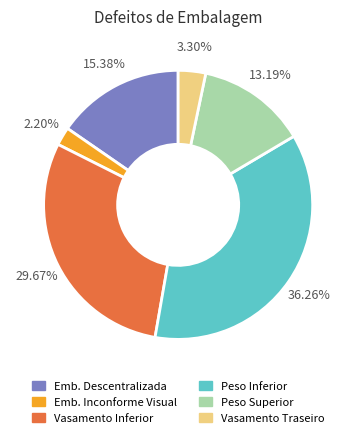

Approximately how many times larger is the value at Peso Superior compared to Emb. Inconforme Visual?

6.0